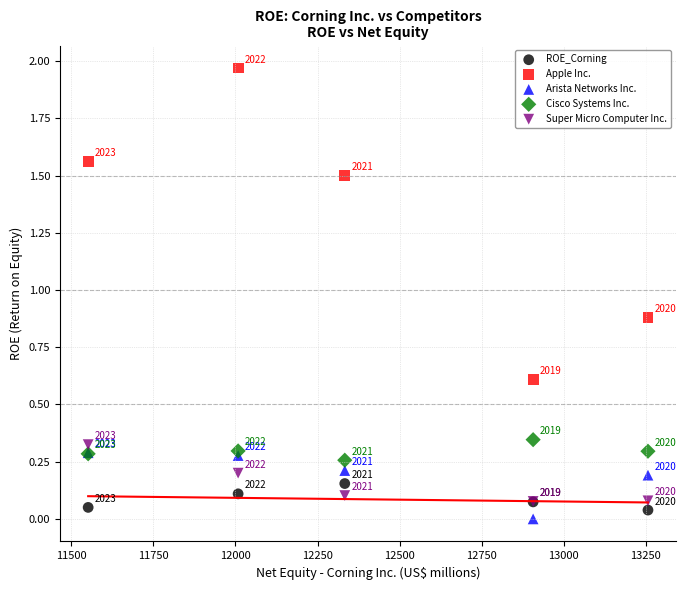

In the Apple Inc. series, what Y value is closest to 1?

0.9